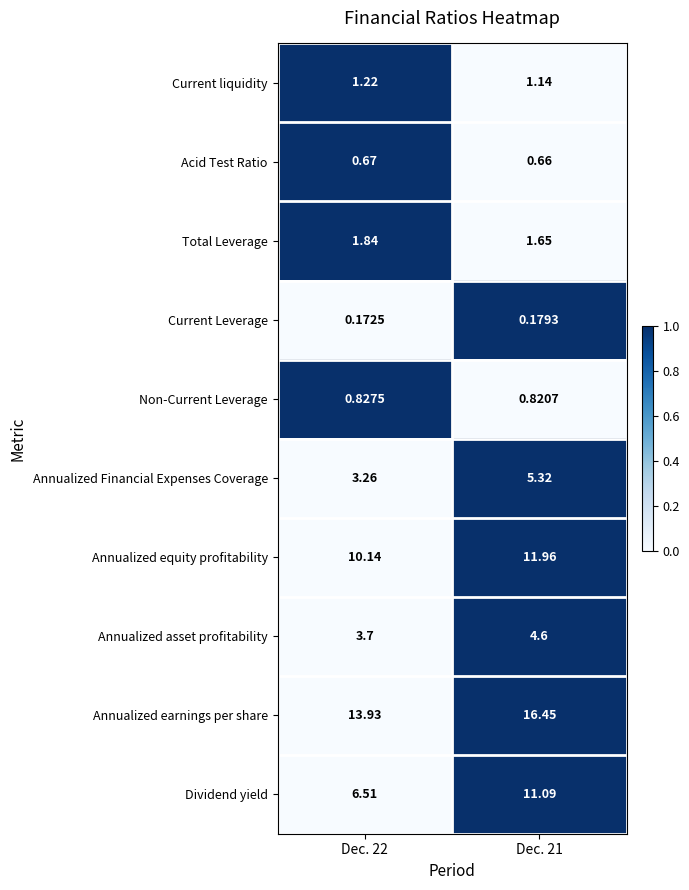

Is the value of Annualized equity profitability at Dec. 22 greater than the value of Annualized Financial Expenses Coverage at Dec. 21?

Yes